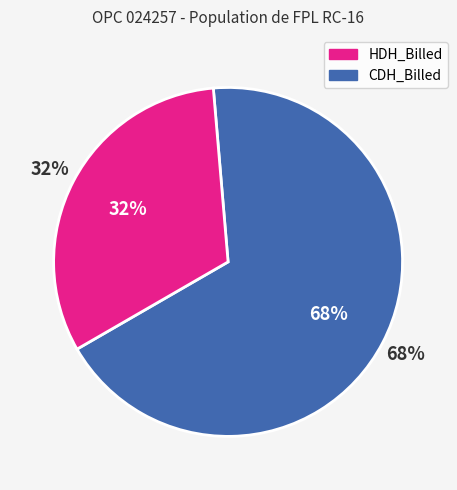

True or false: UPC accounts for 0% of the total.

True